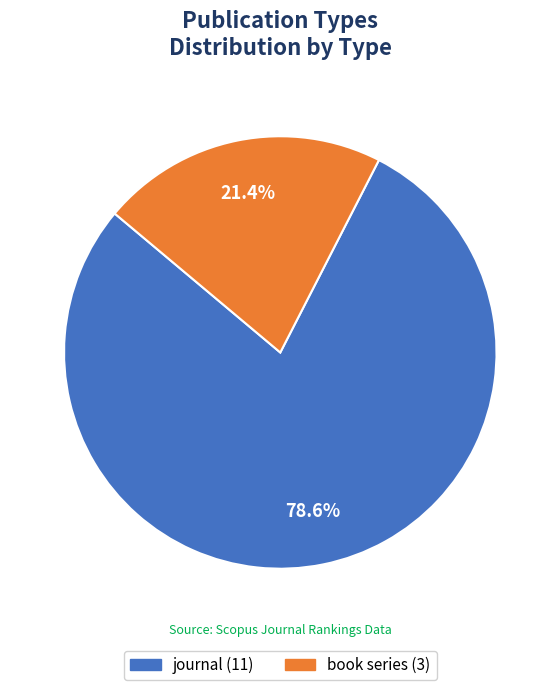

To the nearest percent, what portion does journal represent?

79%